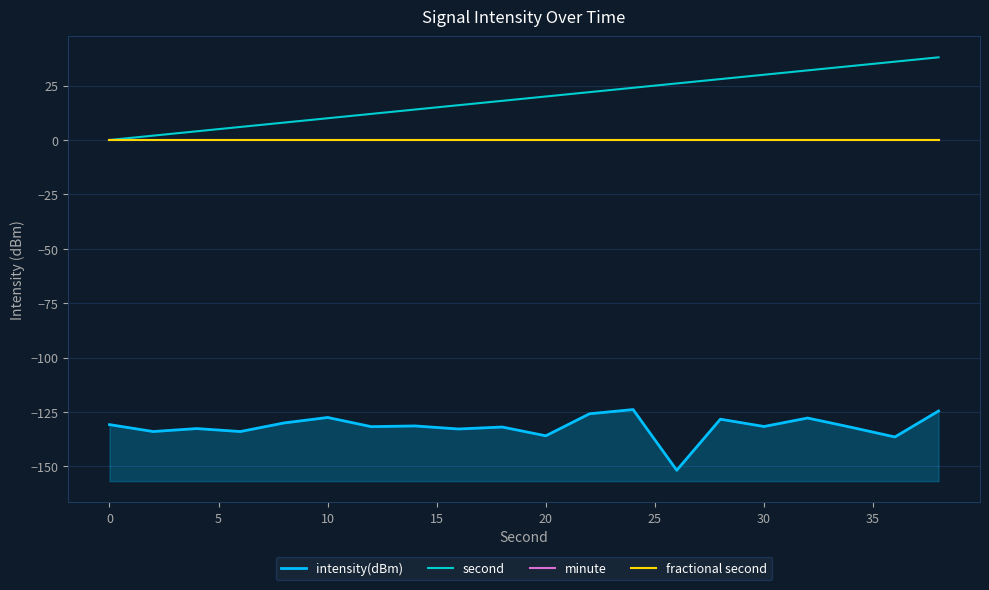

True or false: minute and intensity(dBm) cross at least once.

False